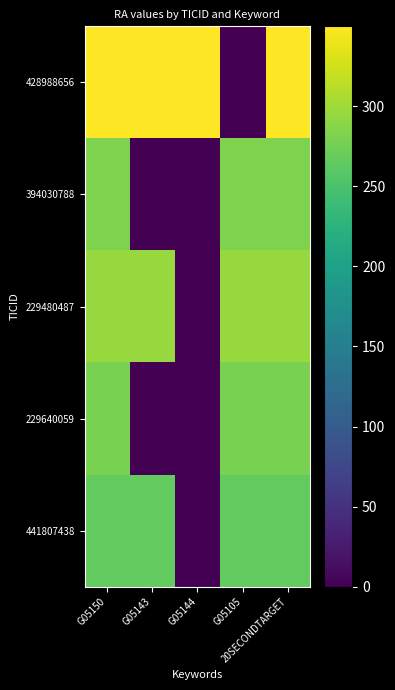

At how many categories does at least one series exceed 342?

4